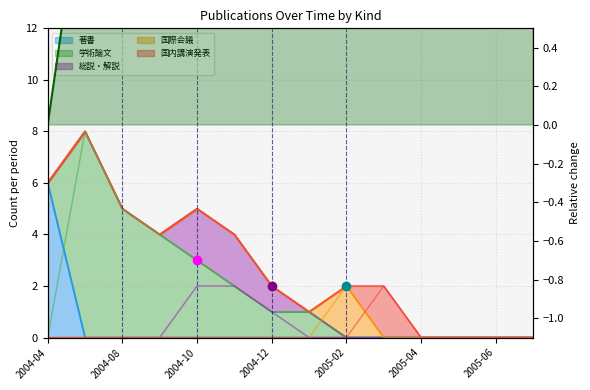

What is the difference between the highest and lowest values at 2005-01?

1